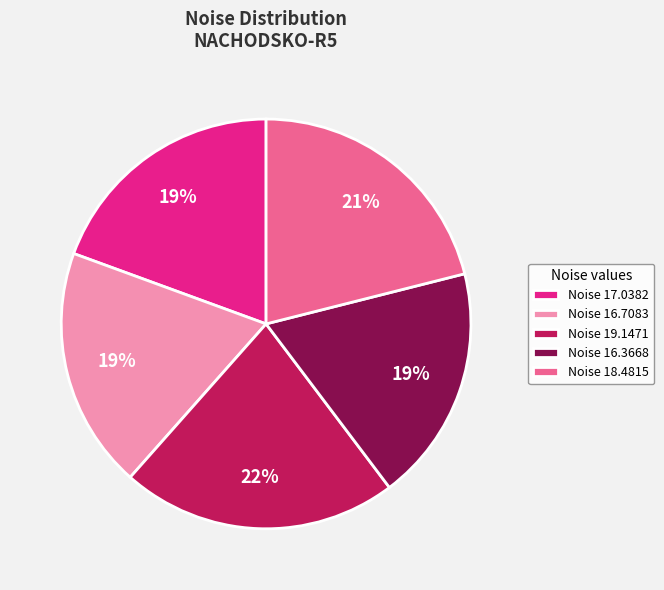

True or false: Noise 16.7083 accounts for 19% of the total.

True